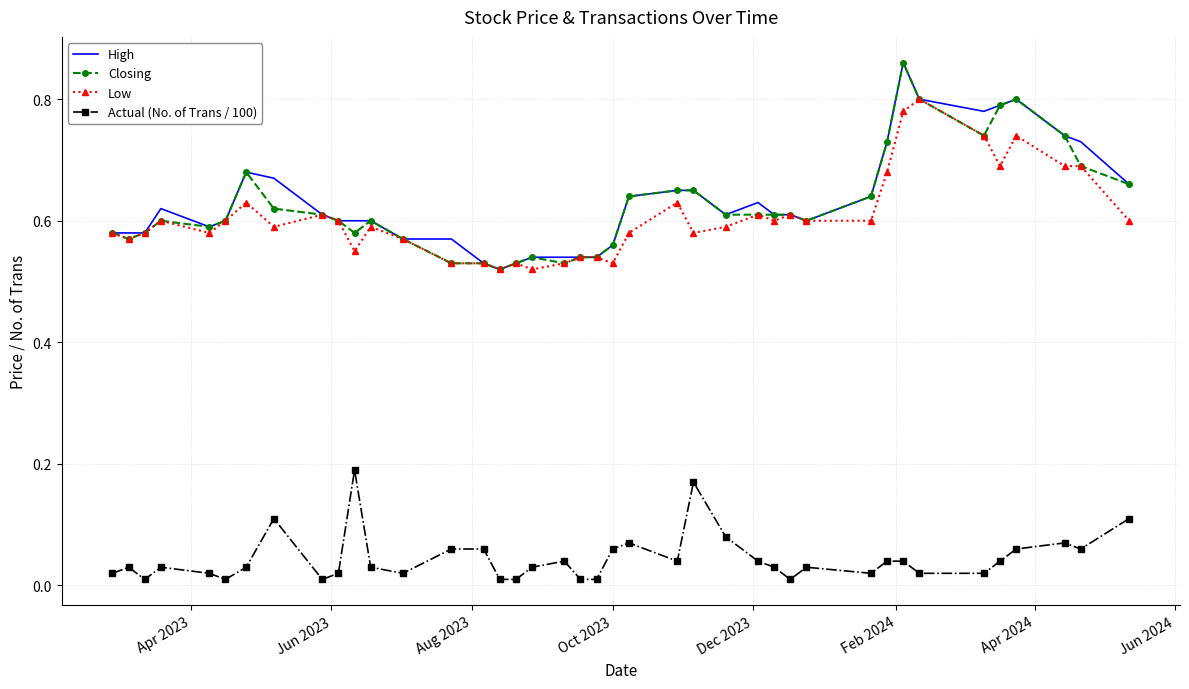

True or false: High and Actual (No. of Trans / 100) intersect in this chart.

False